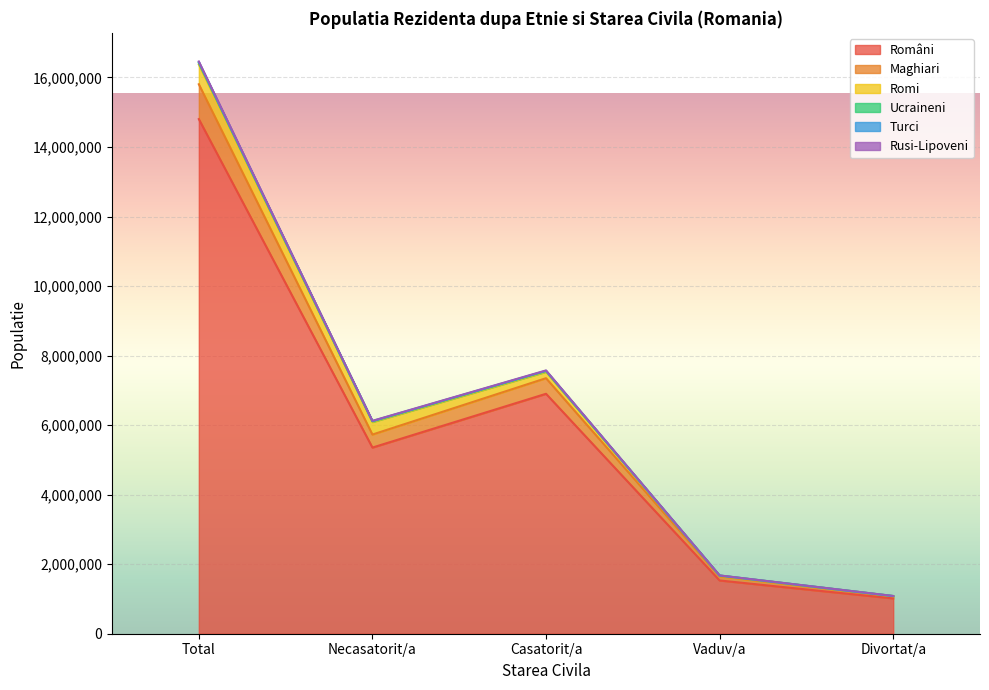

What is the label of the 5th point from the left?

Divortat/a